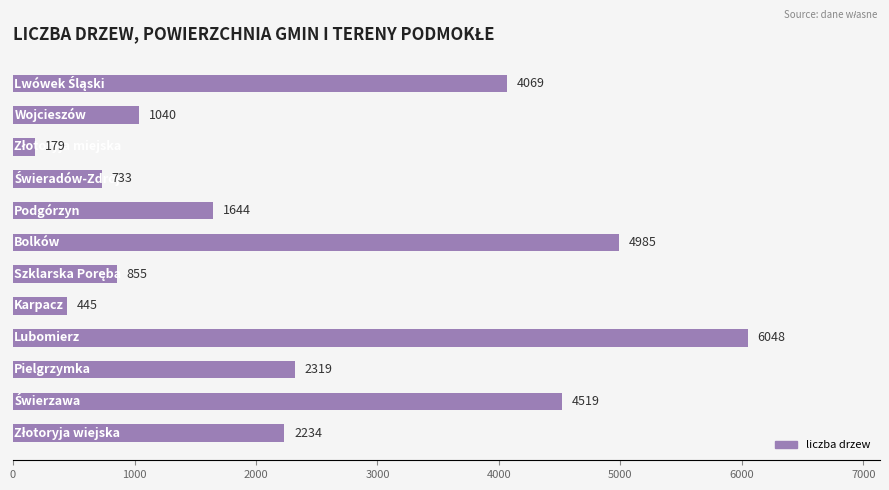

Reading bottom to top, list all the values displayed in this chart.

2234	4519	2319	6048	445	855	4985	1644	733	179	1040	4069